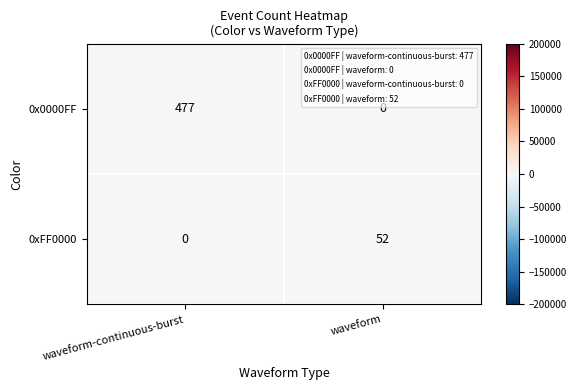

What is the total value across all series at waveform-continuous-burst?

477